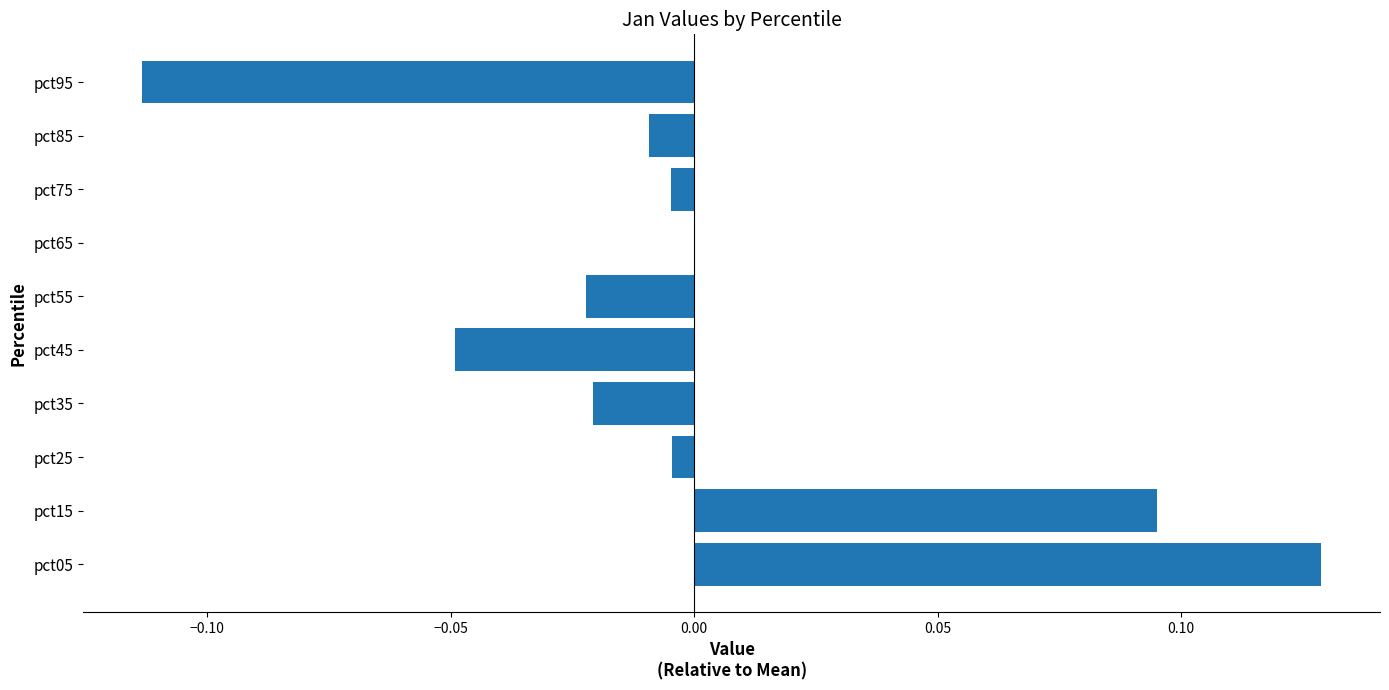

Which label corresponds to the largest value in the chart?

pct05